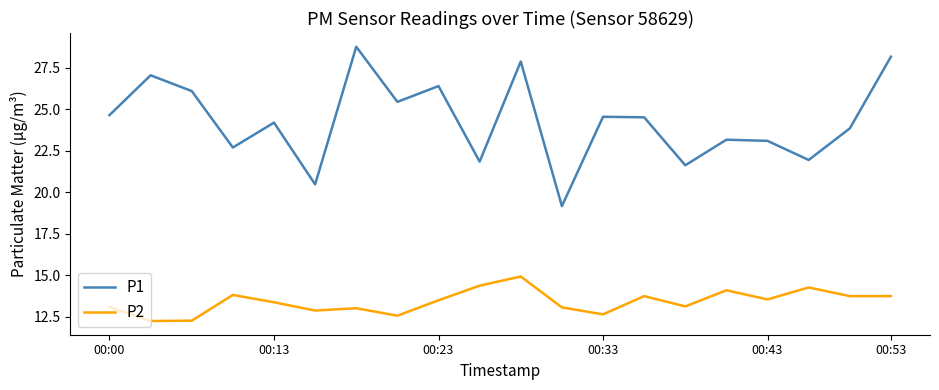

Does the chart have visible grid lines?

No